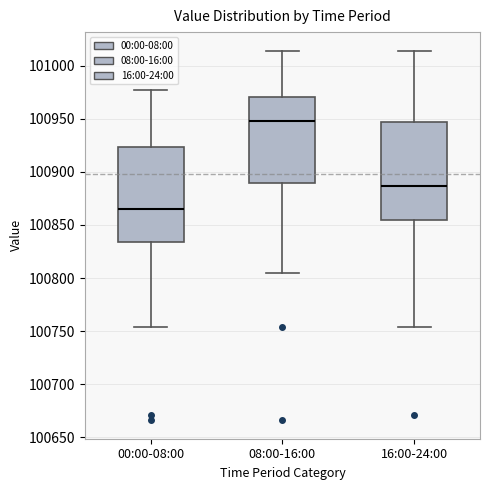

Reading left to right, read every box against the y-axis: the position of its median line, the range the box covers, and the ends of its whiskers. The values are not printed on the chart, so give them approximately, as read against the axis.

00:00-08:00: median 100865, box 100835 to 100925, whiskers 100755 to 100975
08:00-16:00: median 100950, box 100890 to 100970, whiskers 100805 to 101015
16:00-24:00: median 100885, box 100855 to 100945, whiskers 100755 to 101015